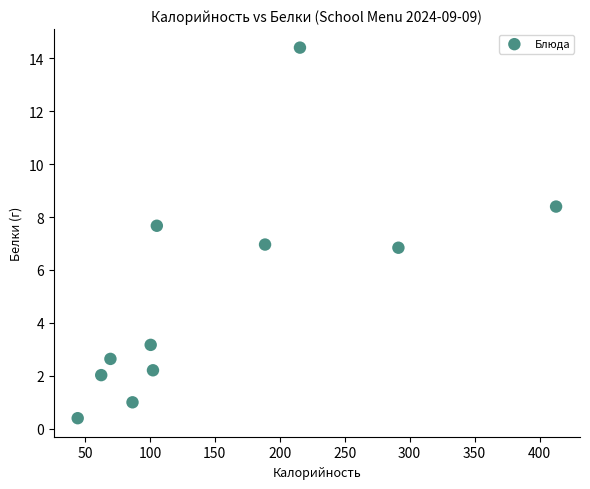

What is the range of Y values (max minus min)?

14.0